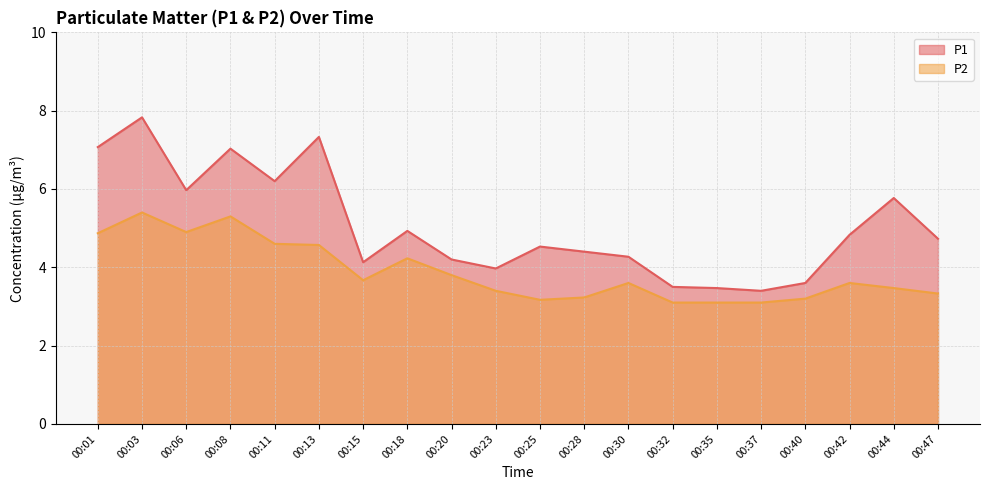

What is the minimum value for P2?

3.1